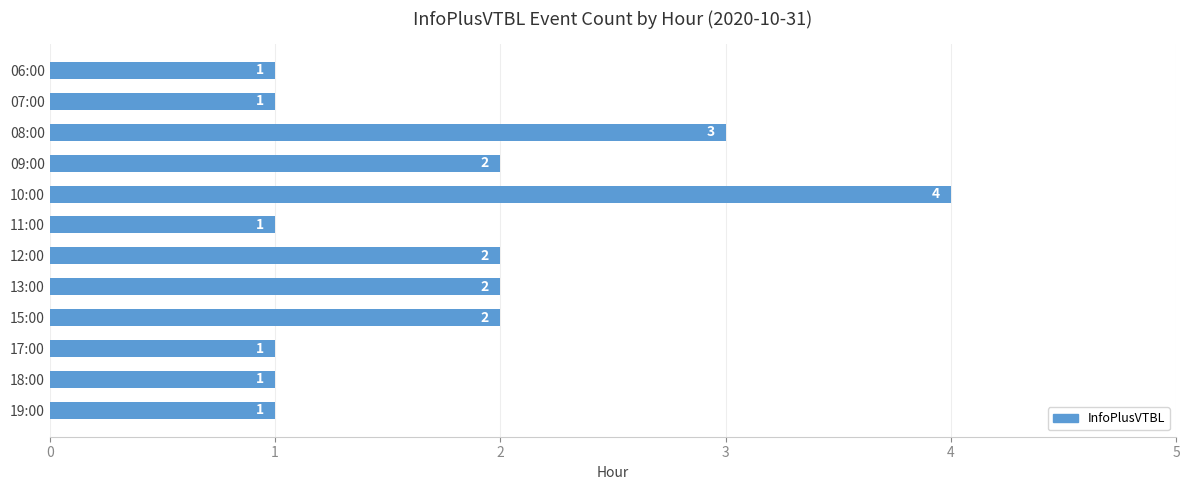

What is the smallest value displayed?

1